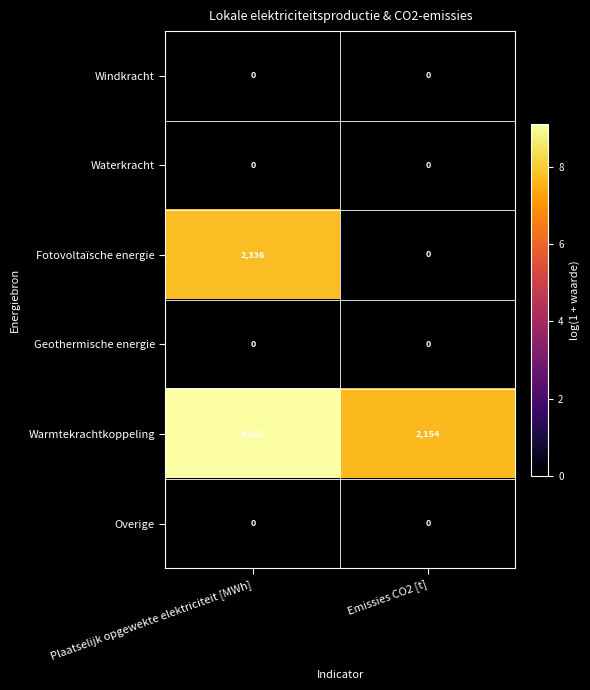

What is the total value across all series at Plaatselijk opgewekte elektriciteit [MWh]?

11399